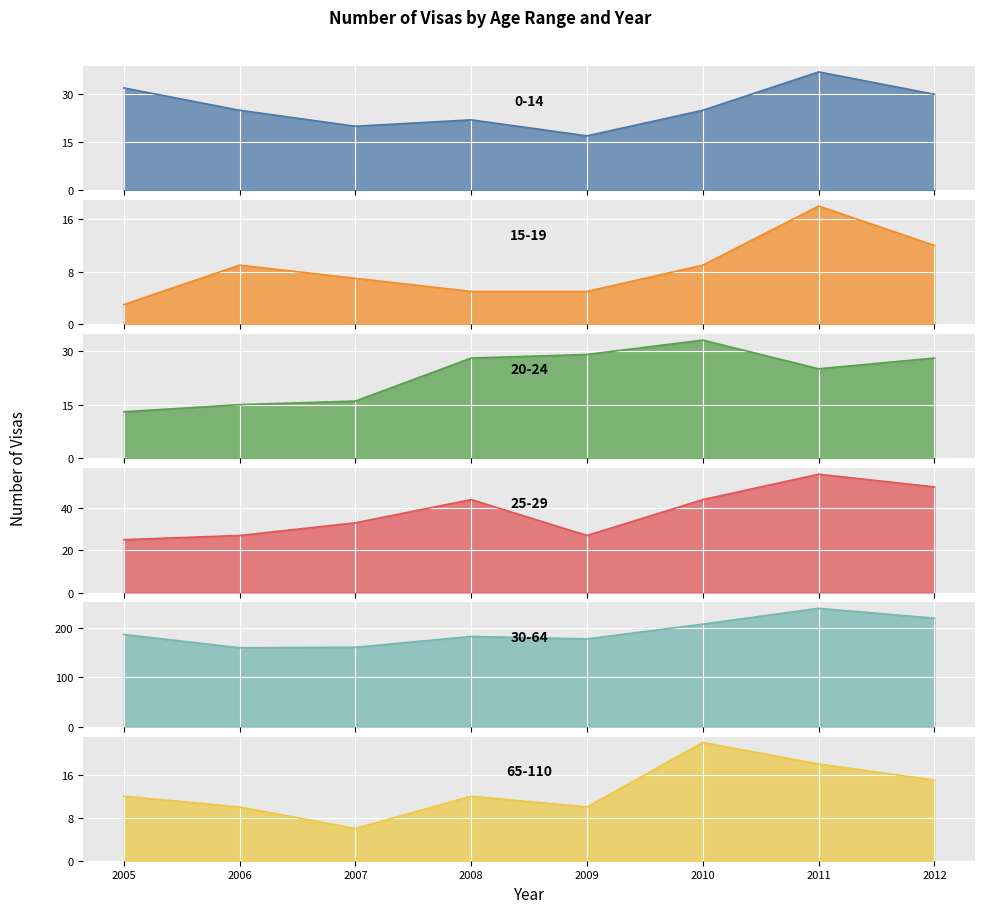

Is it true that 30-64 equals 187 at 2005?

True